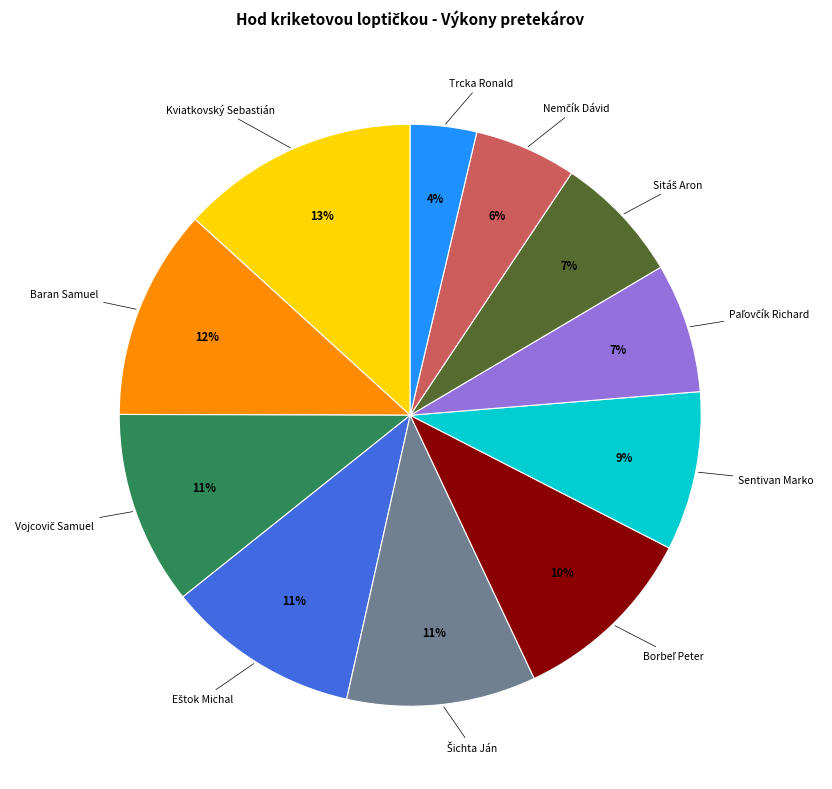

To the nearest percent, what is the average slice percentage?

9%